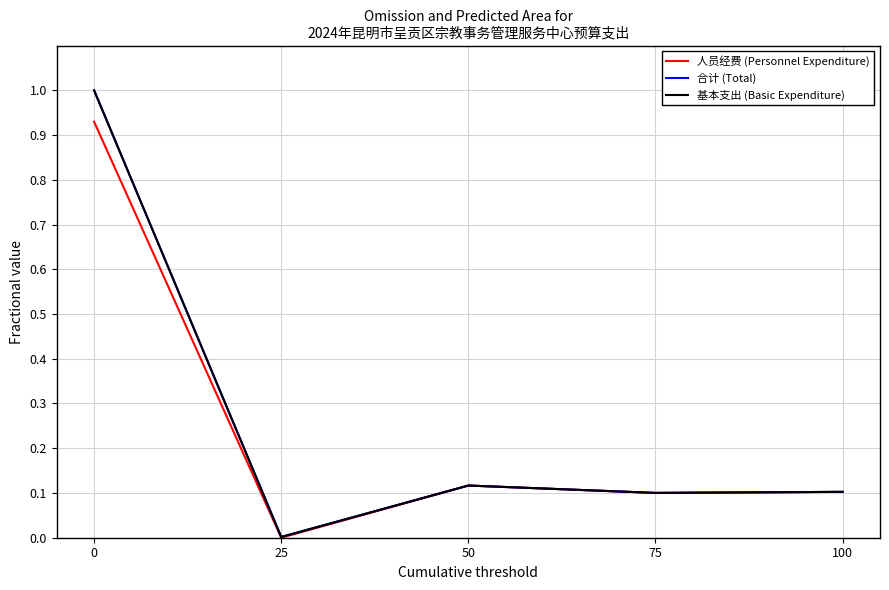

In 基本支出 (Basic Expenditure), how many points are lower than both neighbors (excluding endpoints)?

2